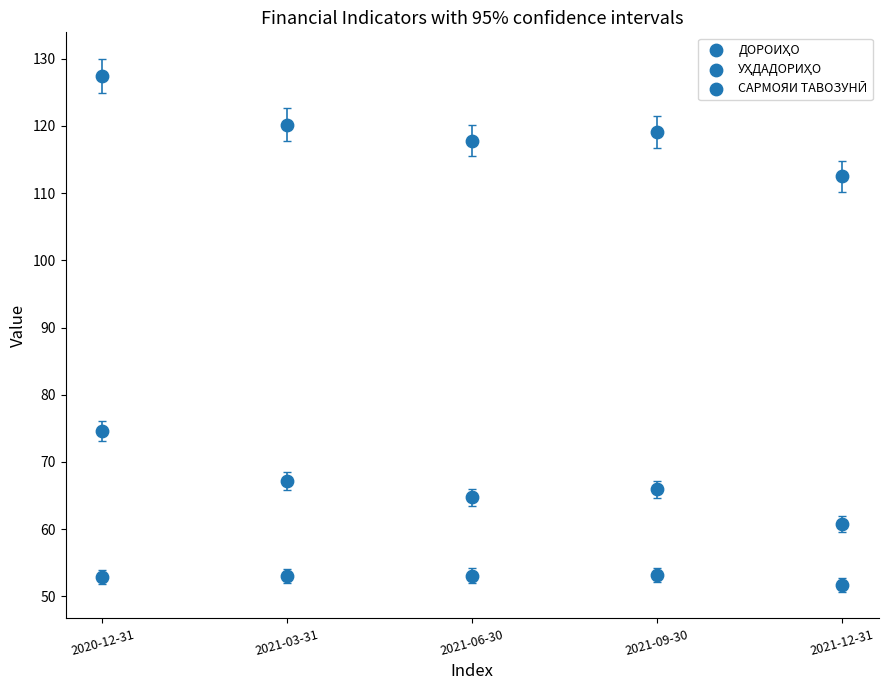

How many data points are displayed?

15